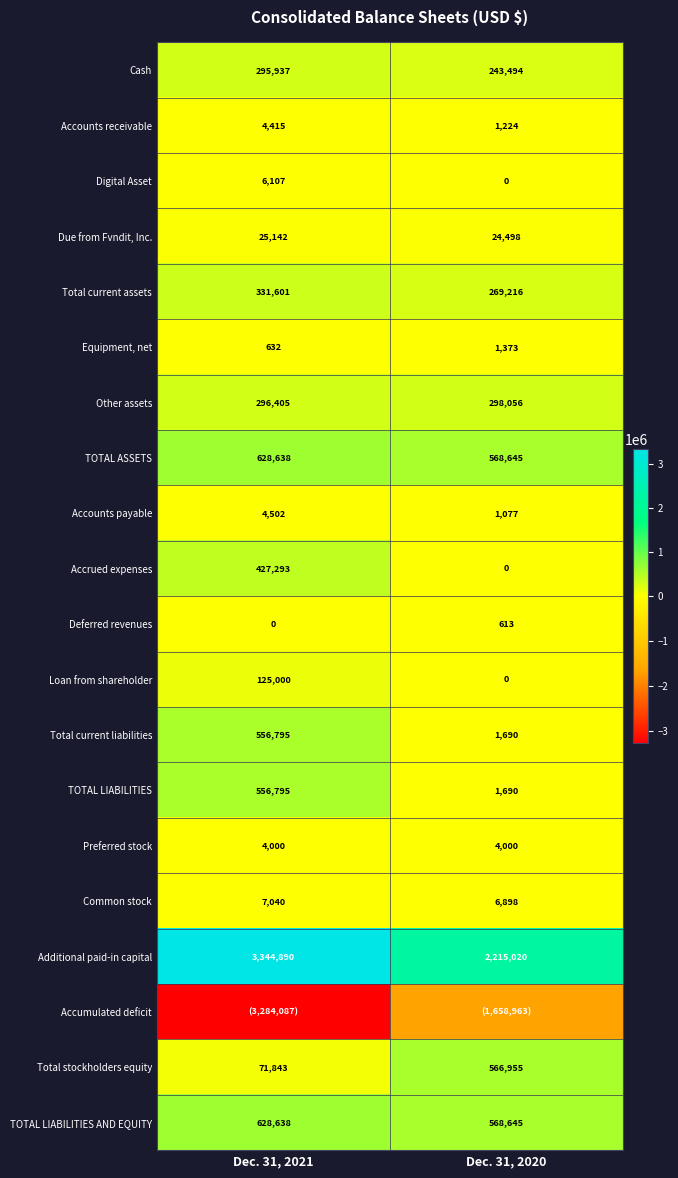

The Accounts payable series shows 1077 at Dec. 31, 2020. True or false?

True